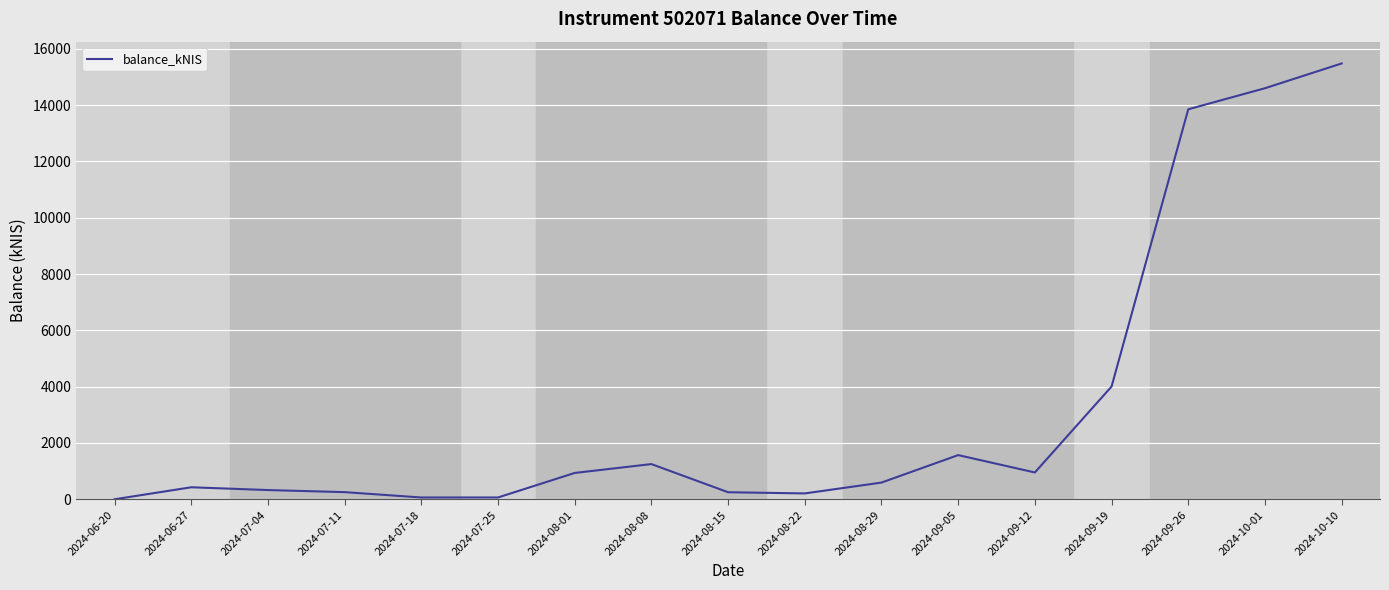

The value at 2024-09-05 is 588.3. True or false?

False